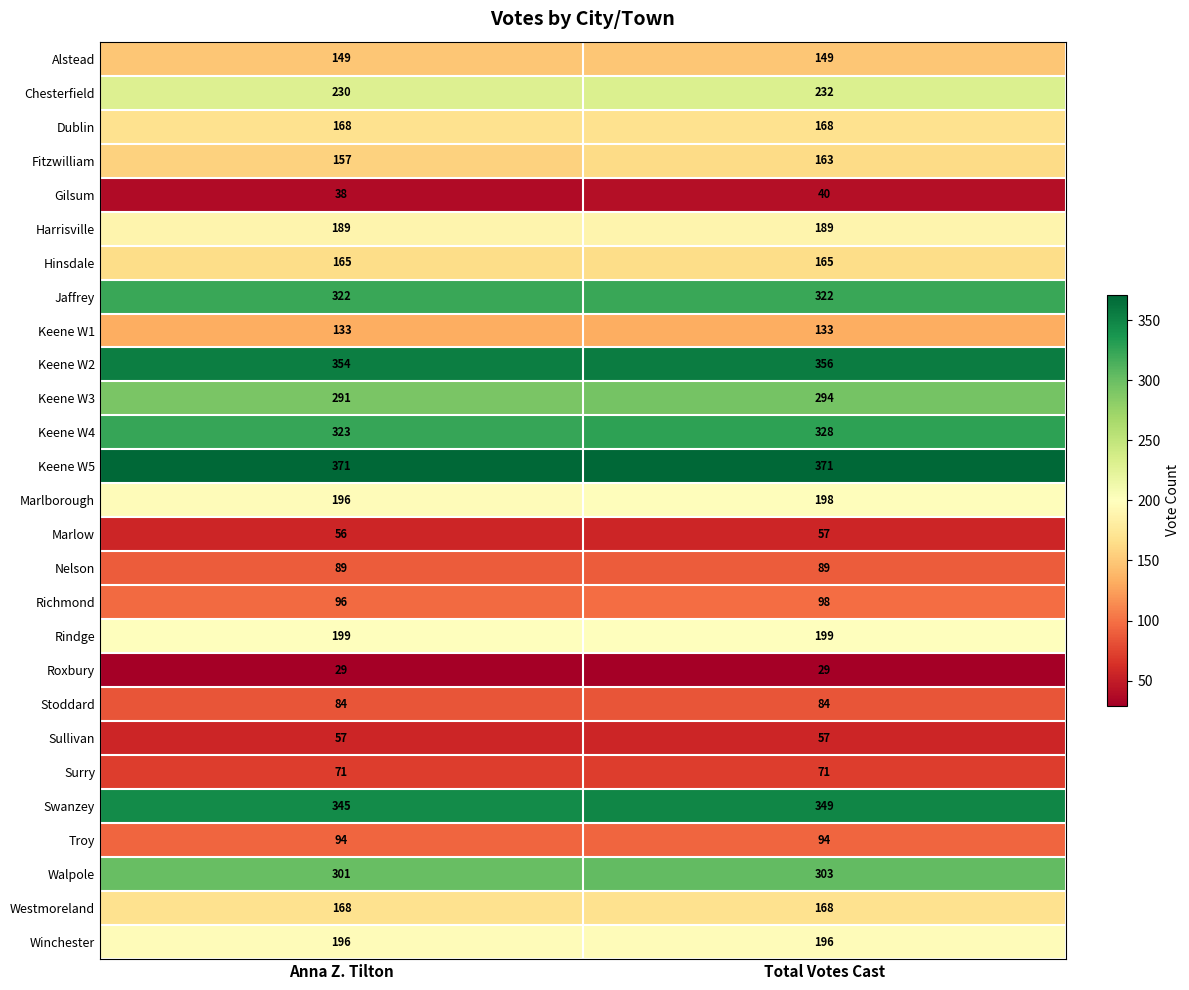

What is the total value across all series at Anna Z. Tilton?

4871